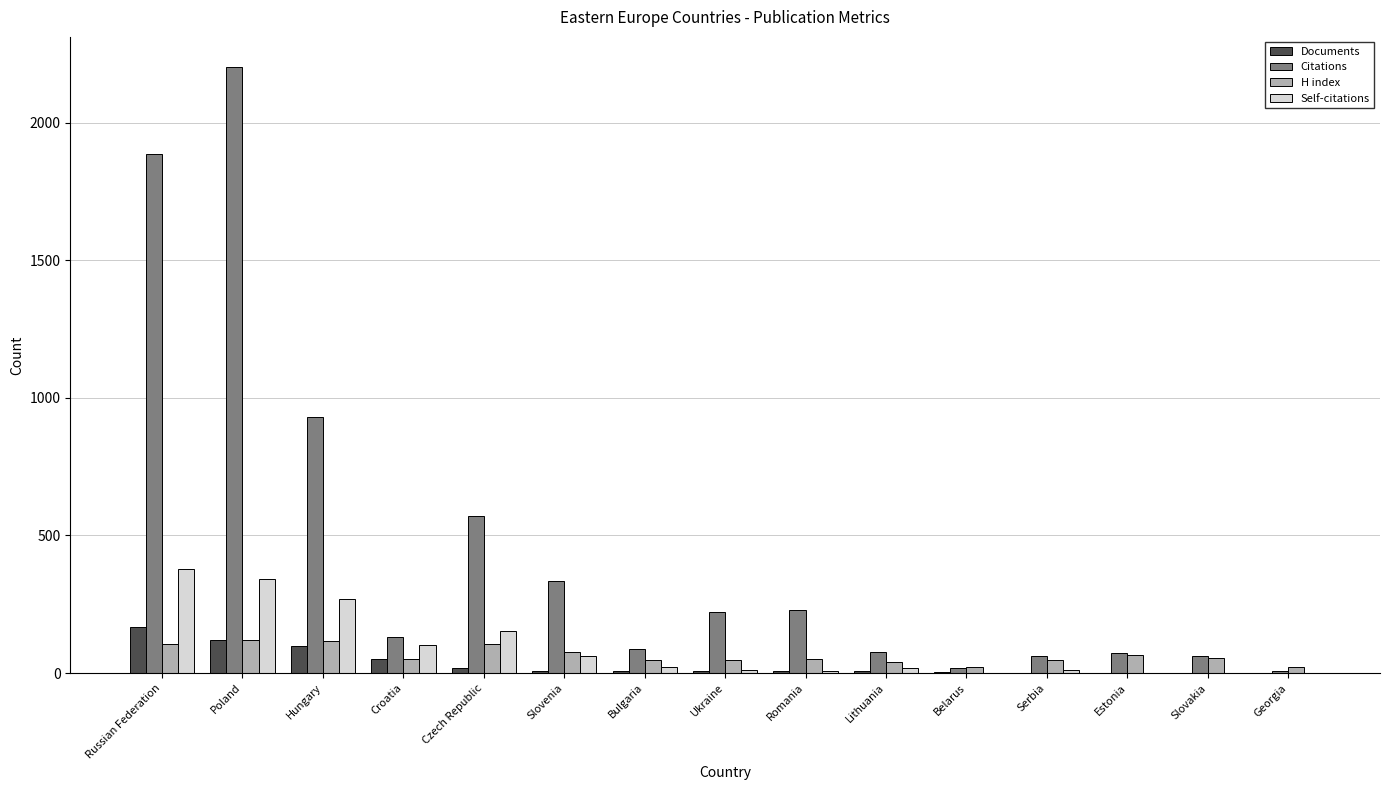

What is the difference between the Documents values at Bulgaria and Poland?

110